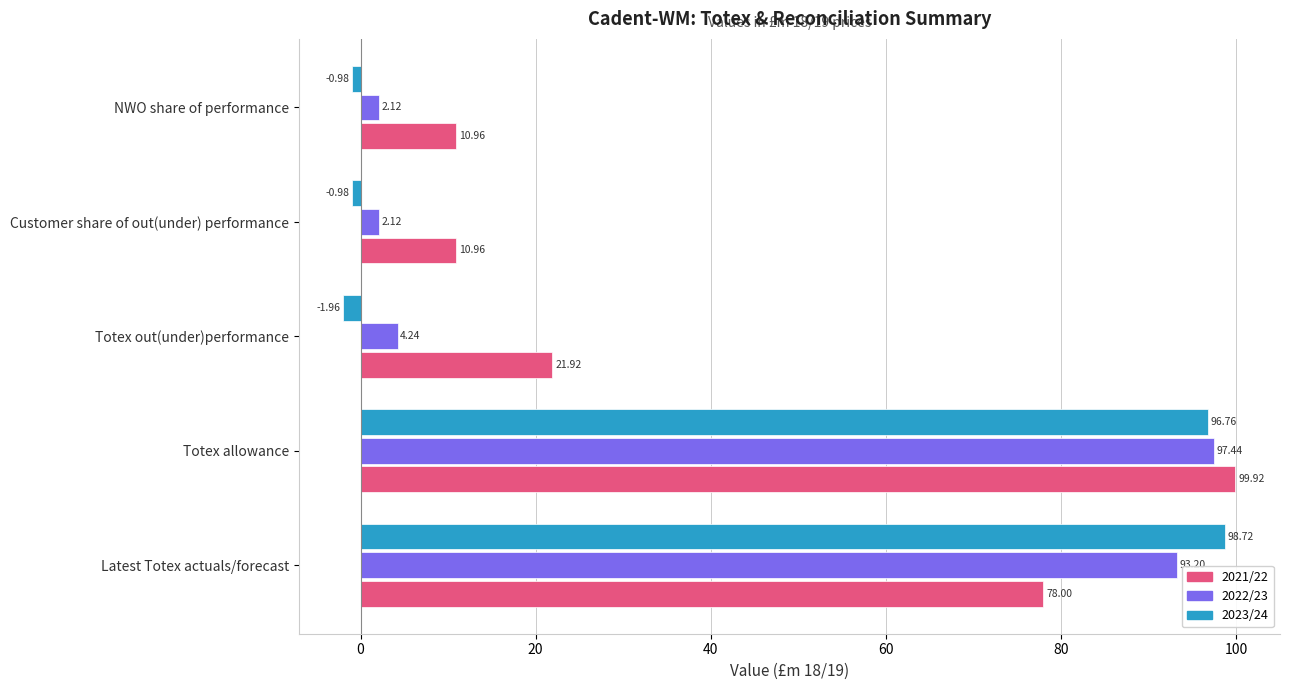

At which label is 2023/24 closest to 48?

Totex allowance